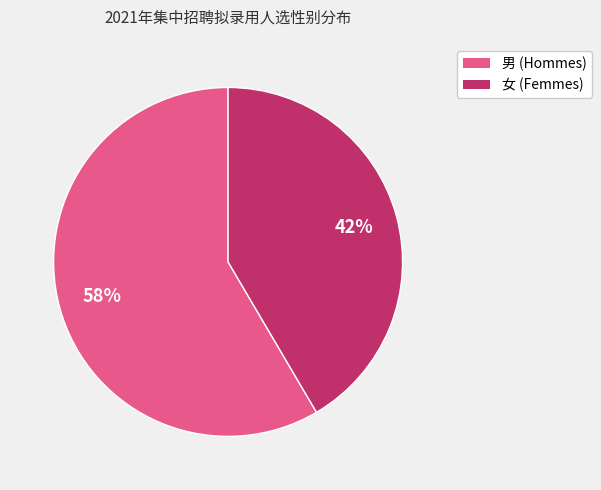

To the nearest percent, what is the combined percentage of 女 and 男?

100%